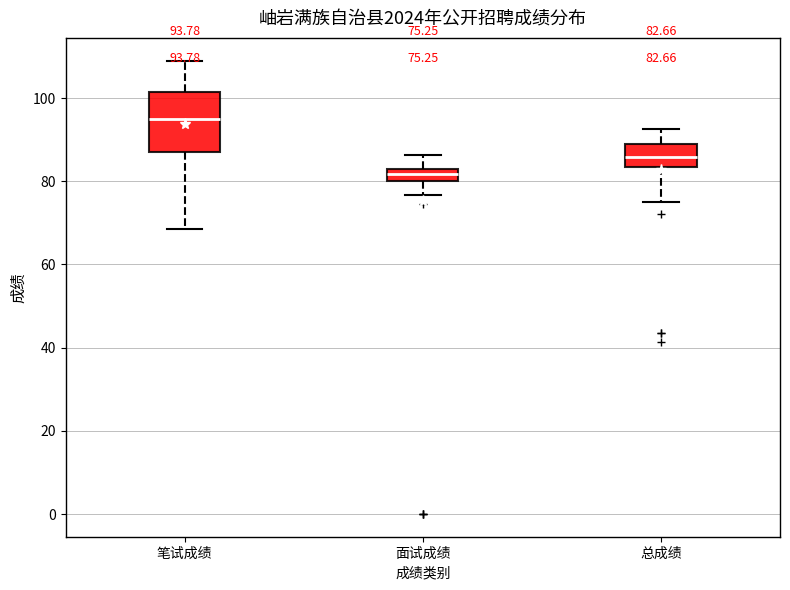

Comparing the boxes themselves (not the whiskers), which one is the tallest?

笔试成绩